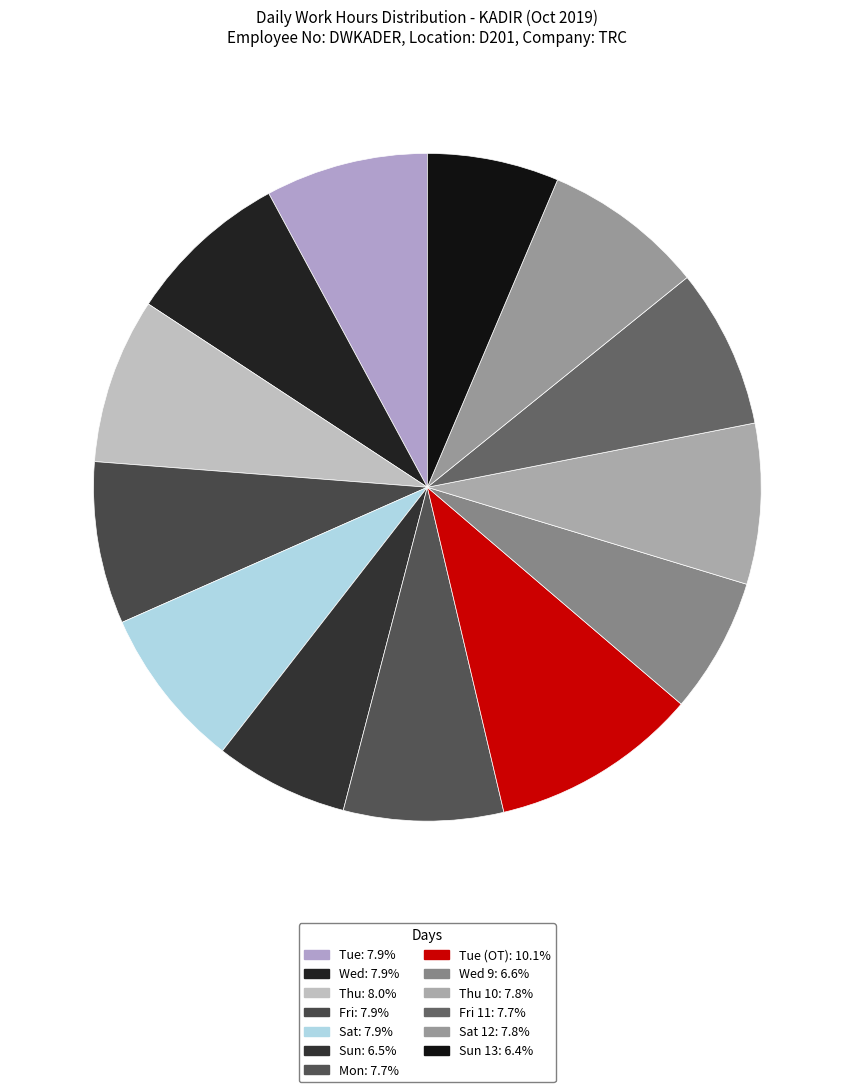

Count the number of slices in the pie.

13